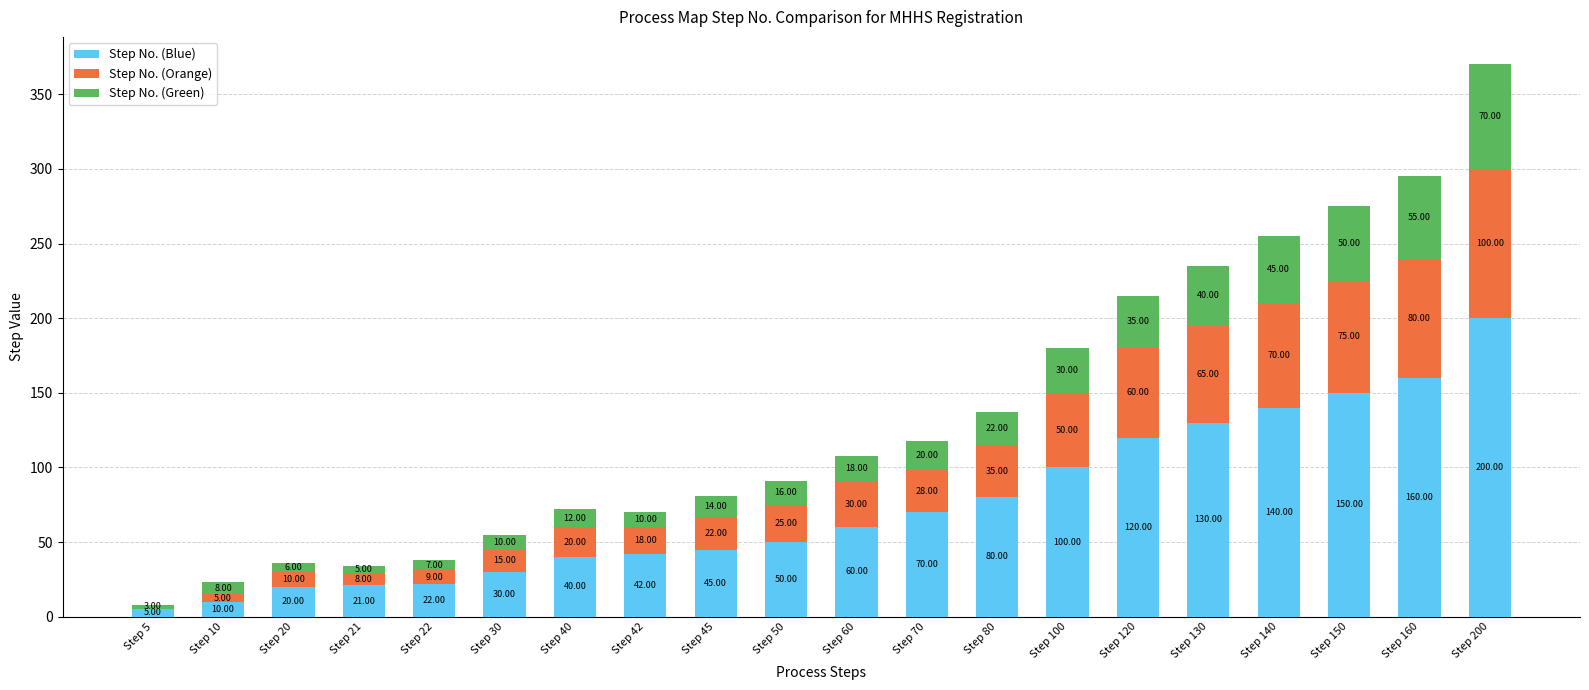

What is the sum of all Step No. (Blue) values?

1495